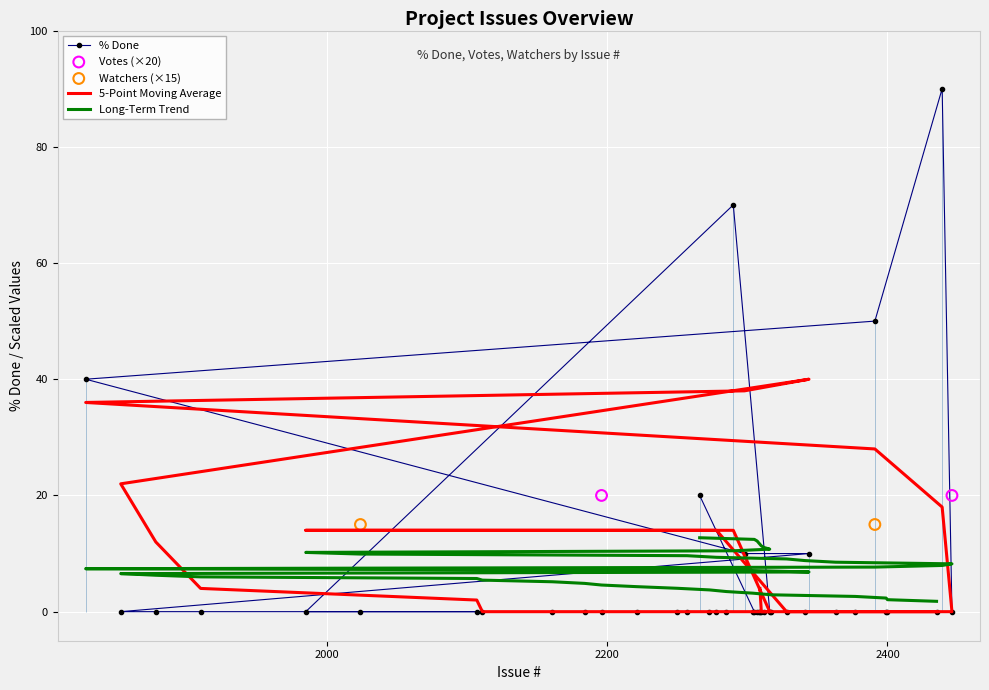

Is the value of Watchers at 2111 greater than the value of Votes at 2290?

No